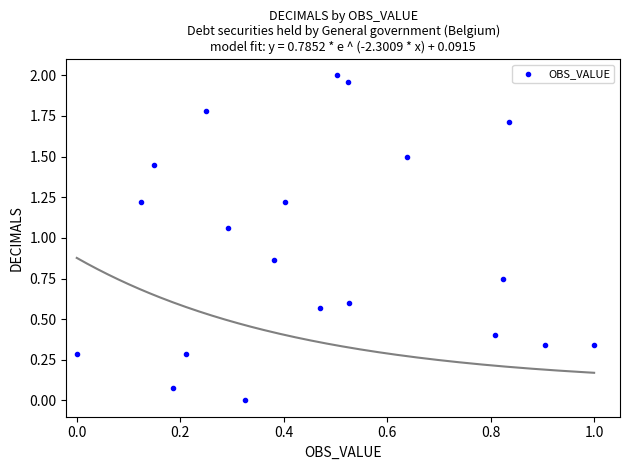

What is the range of X values (max minus min)?

1.0